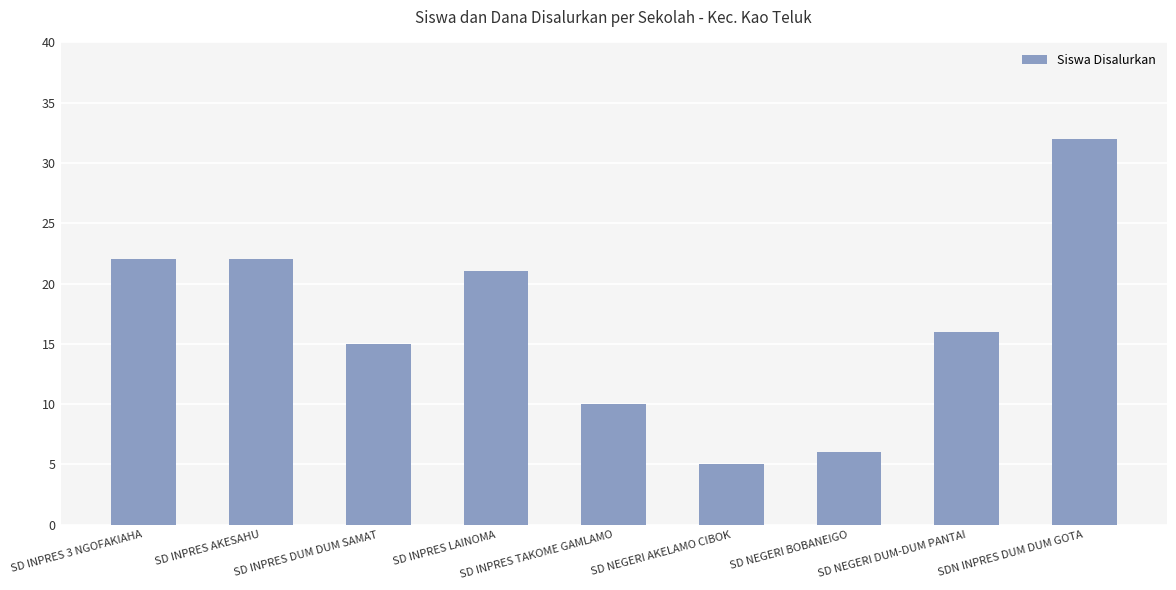

Reading right to left, transcribe all the data shown in this chart.

32	16	6	5	10	21	15	22	22